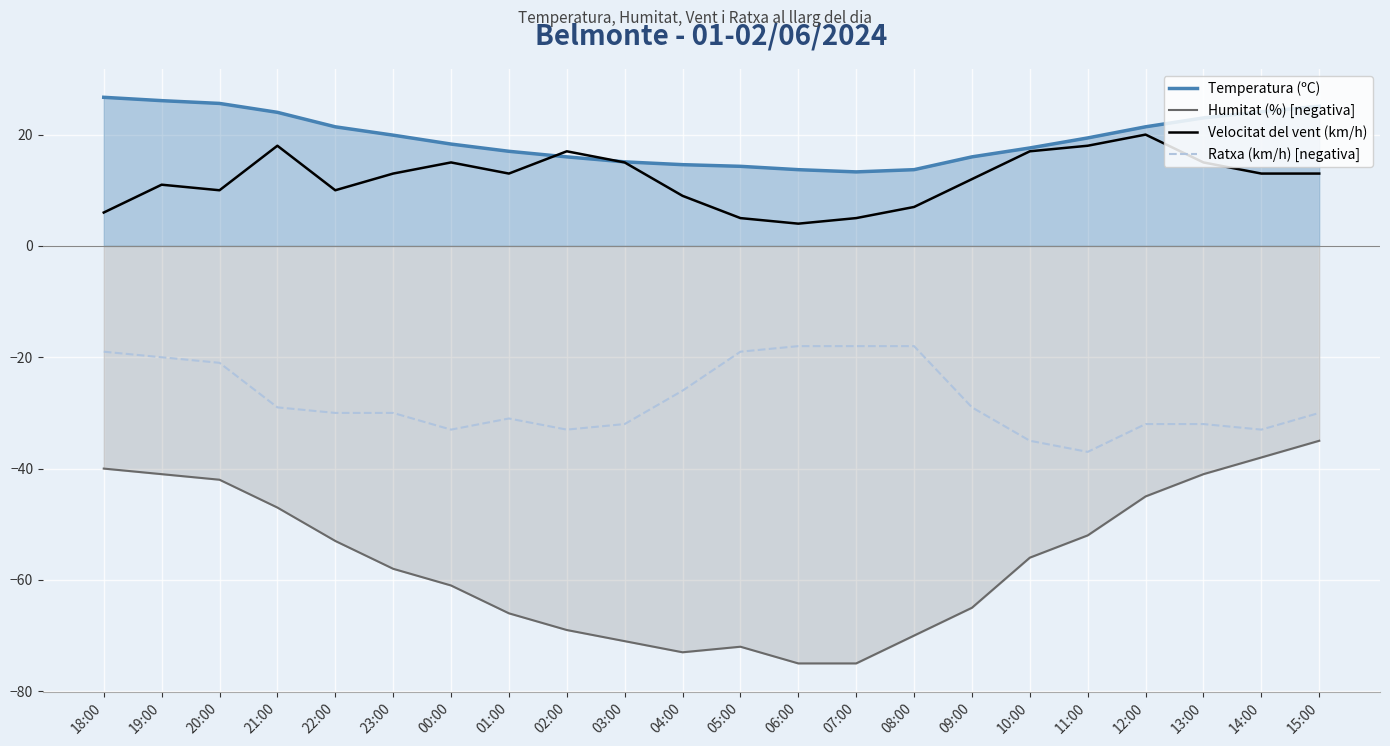

How many values in the Velocitat del vent (km/h) series are below 13?

10